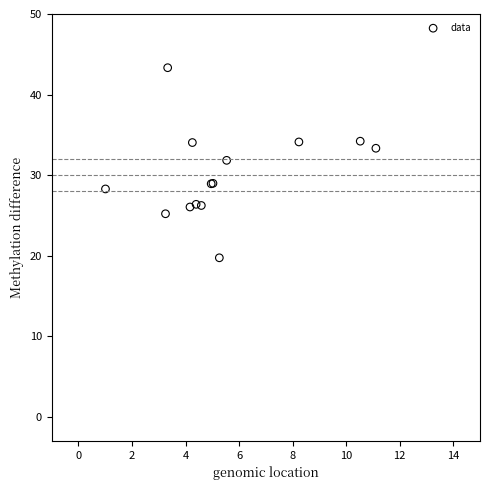

What Y value in the scatter plot is closest to 31?

31.8